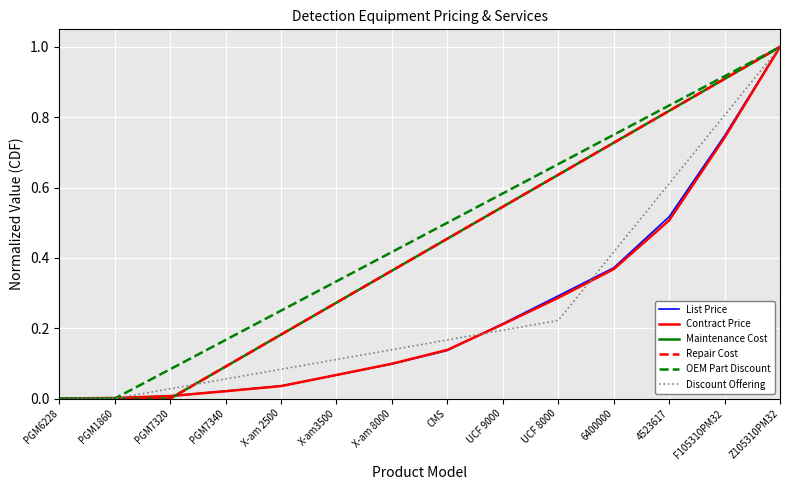

What is the sum of the Repair Cost values at CMS and UCF 9000?

1.0